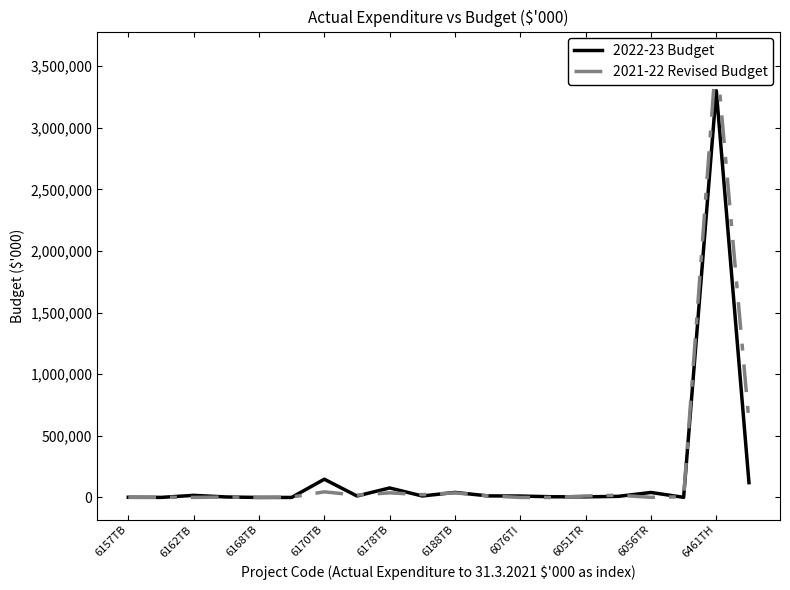

What is the difference between the 2022-23 Budget values at 12 and 13?

5769